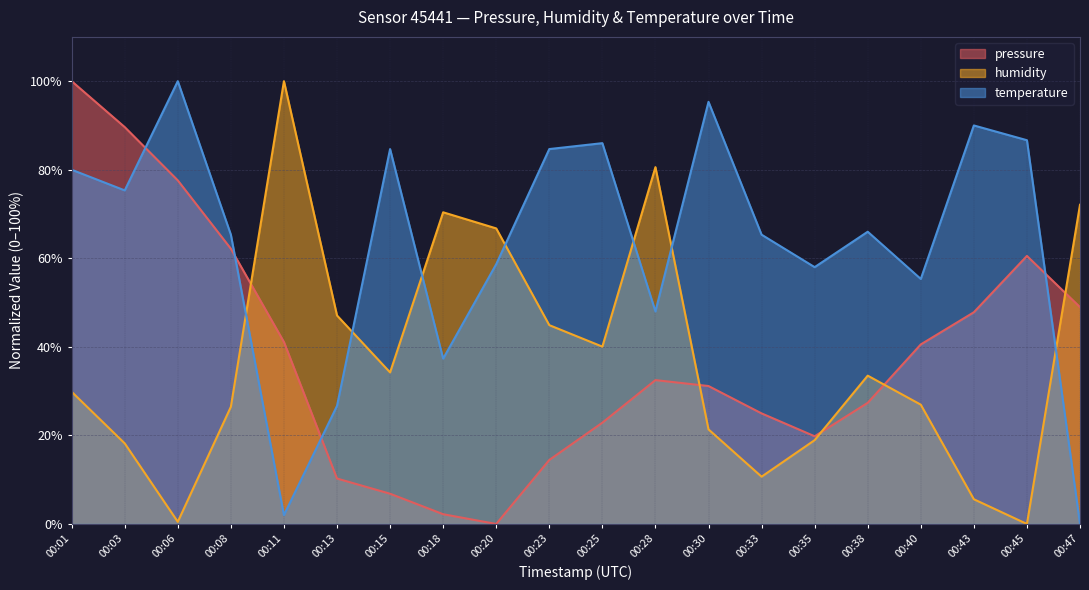

True or false: pressure and temperature intersect in this chart.

True